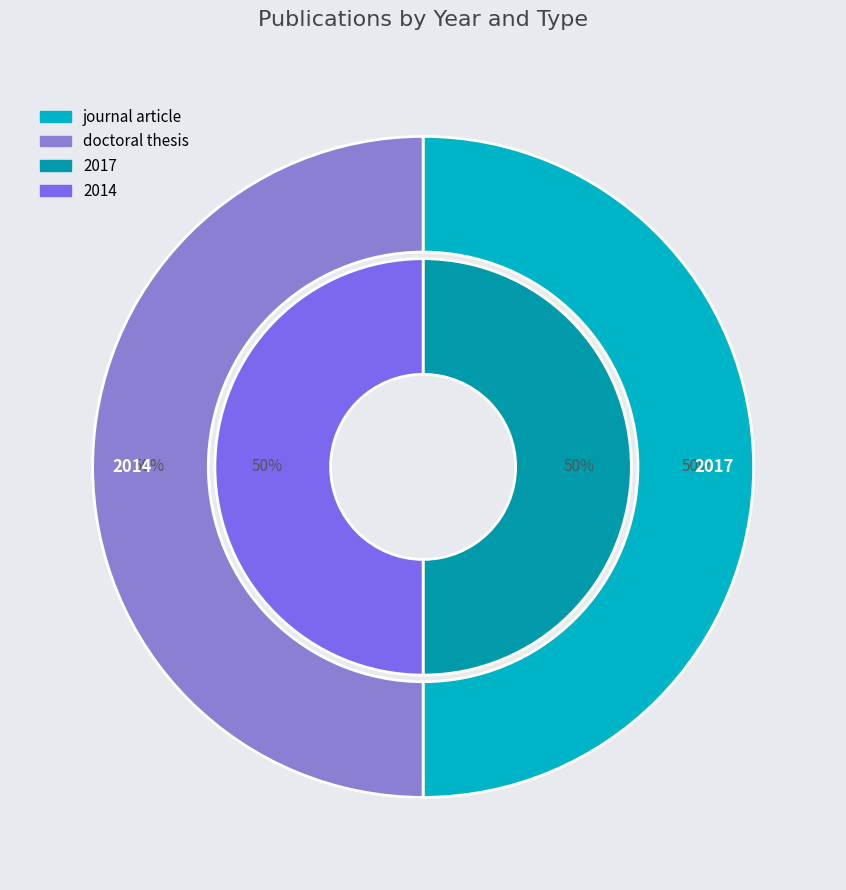

How many slices are in this pie chart?

2